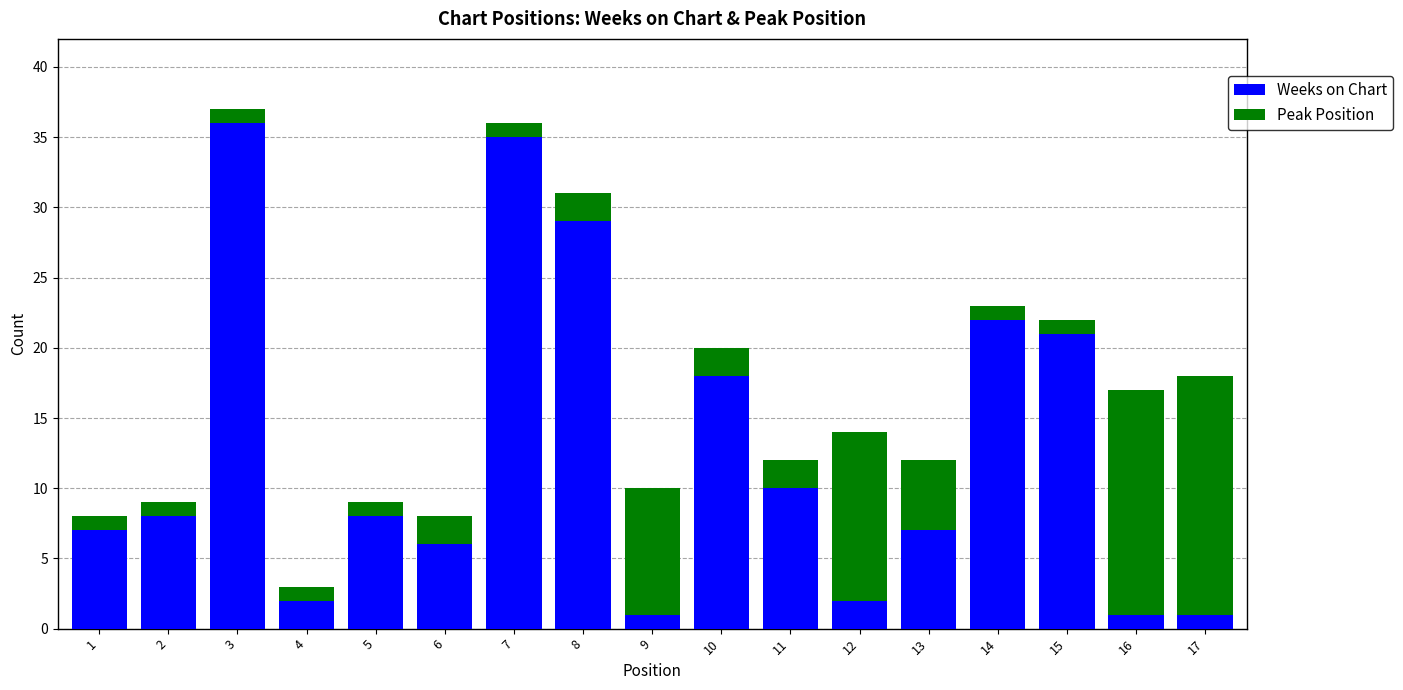

What is the total value across all series at 15?

22